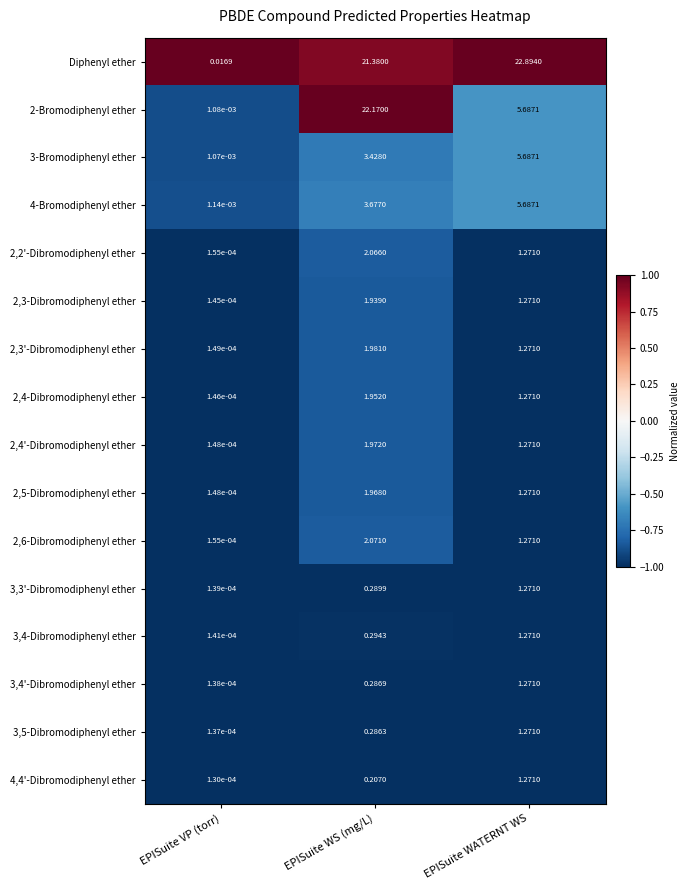

At which label is 3,5-Dibromodiphenyl ether closest to 0?

EPISuite VP (torr)